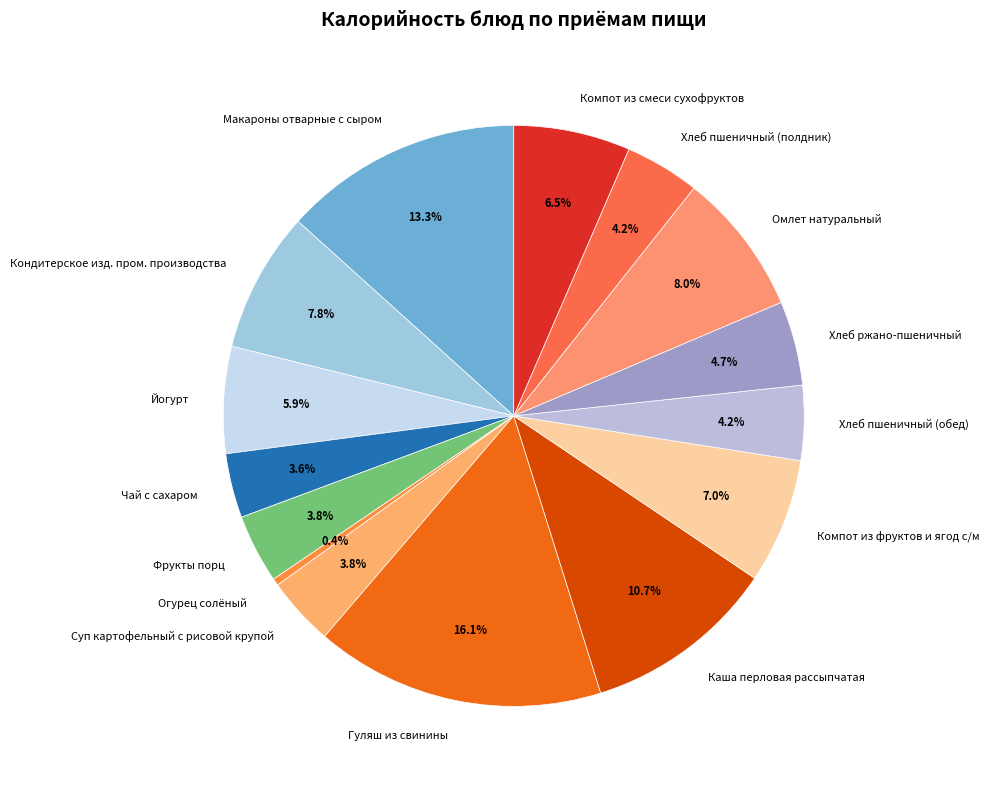

Which has a higher value, Компот из смеси сухофруктов or Суп картофельный с рисовой крупой?

Компот из смеси сухофруктов